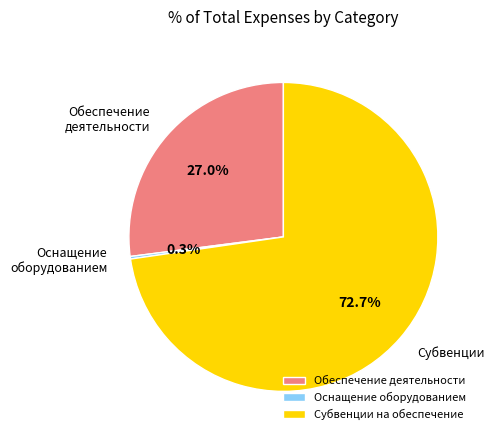

What is the largest slice in the pie chart?

Субвенции на обеспечение